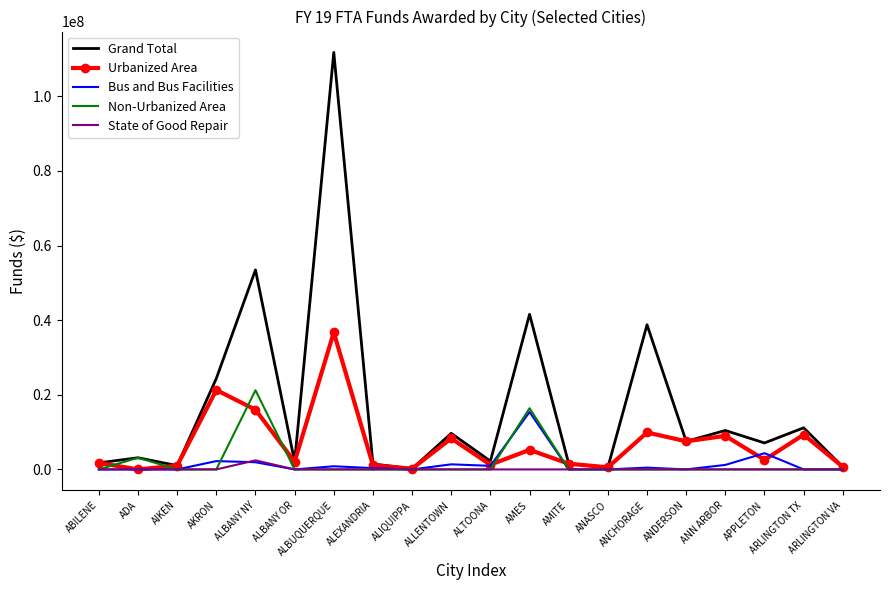

Which series has the largest total across all categories?

Grand Total